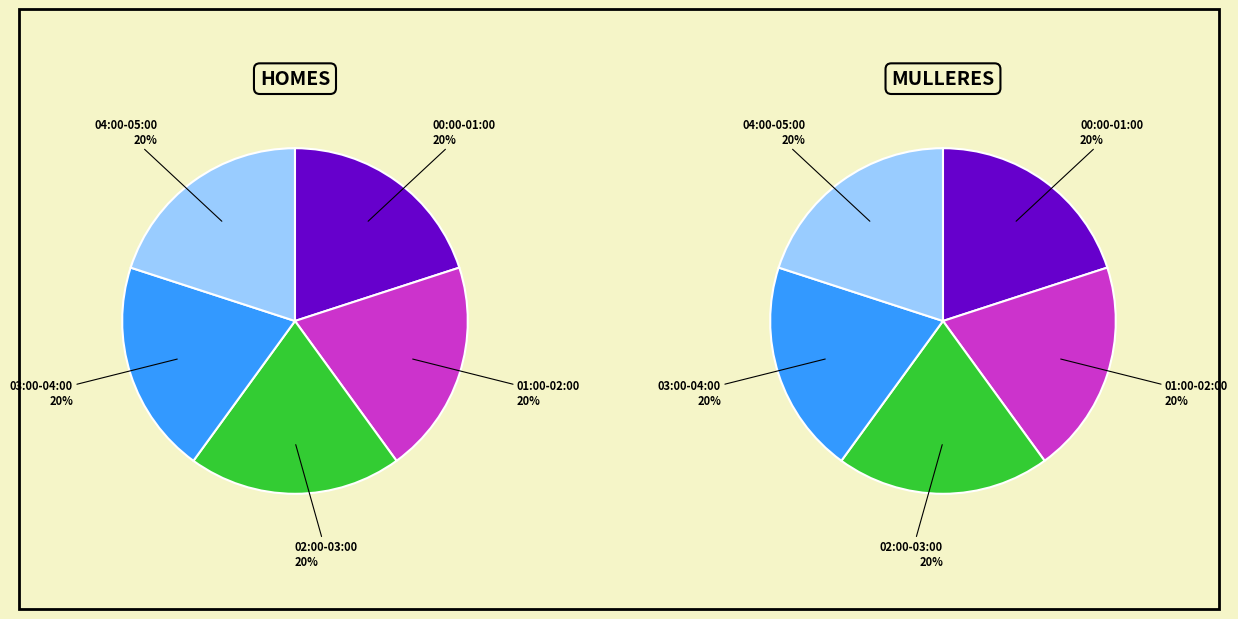

Does any single category account for the majority?

No